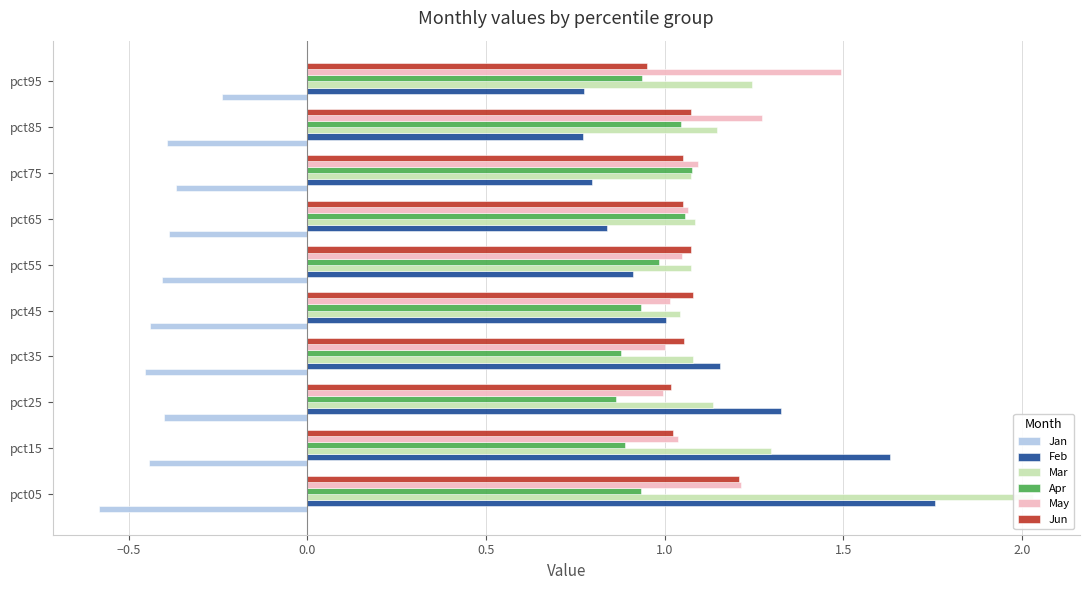

Between pct65 and pct95, which is larger?

pct95